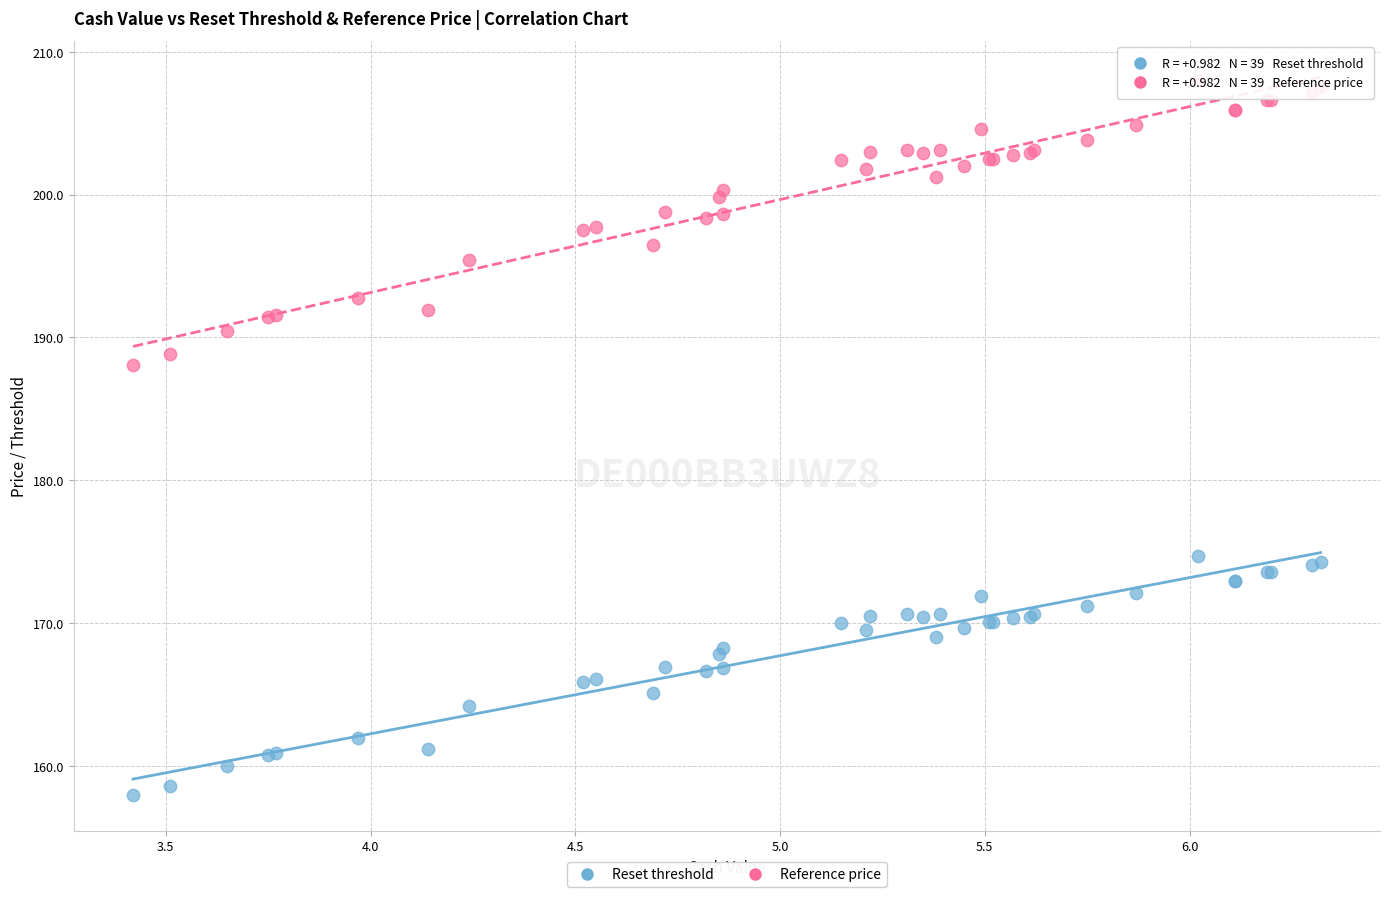

What are all the series names shown in the legend?

Reset threshold, Reference price